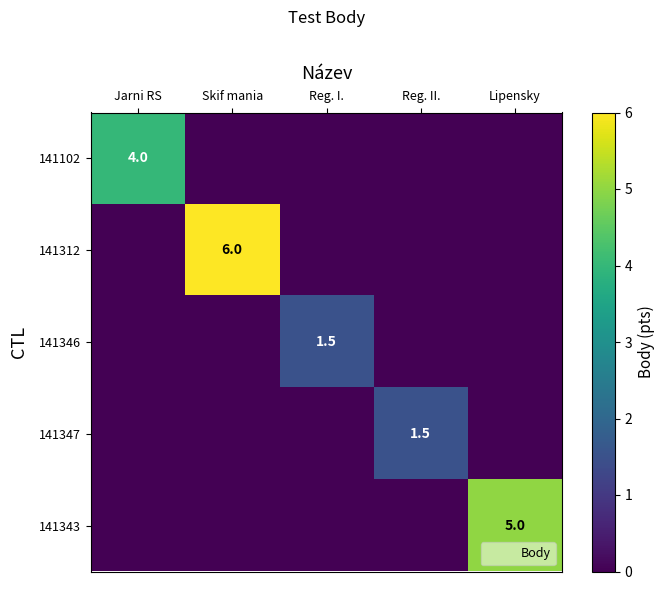

Is it true that 141312 equals 2.6 at Jarni RS?

False